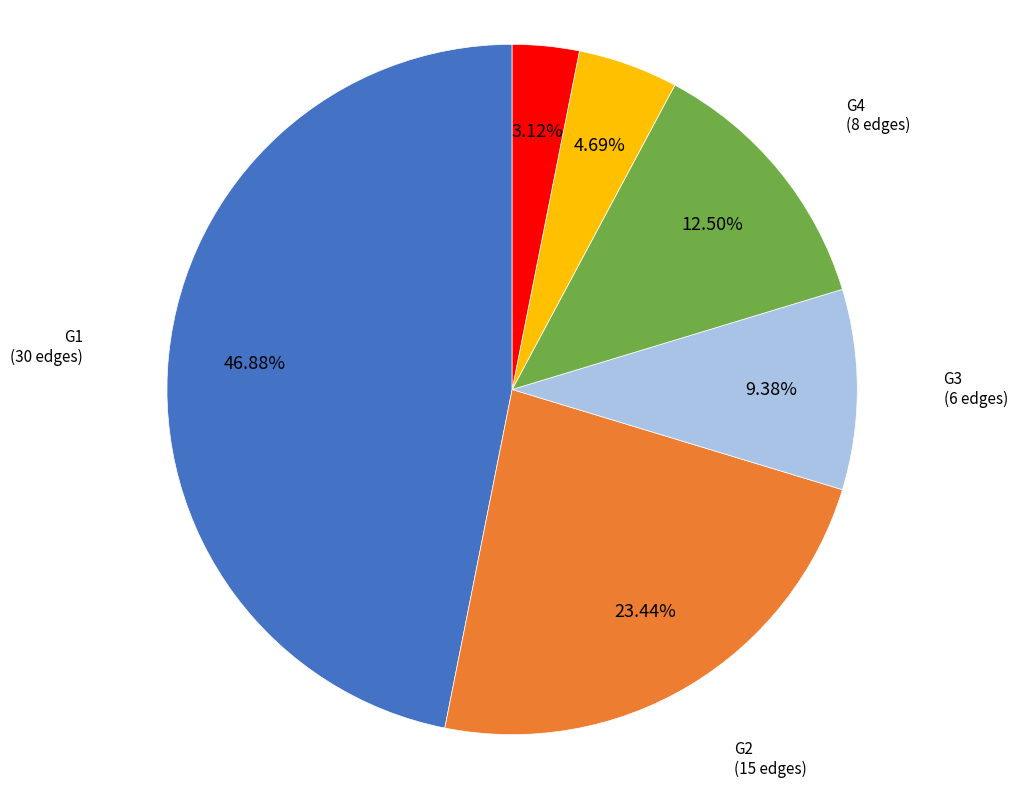

Does any single category account for the majority?

No